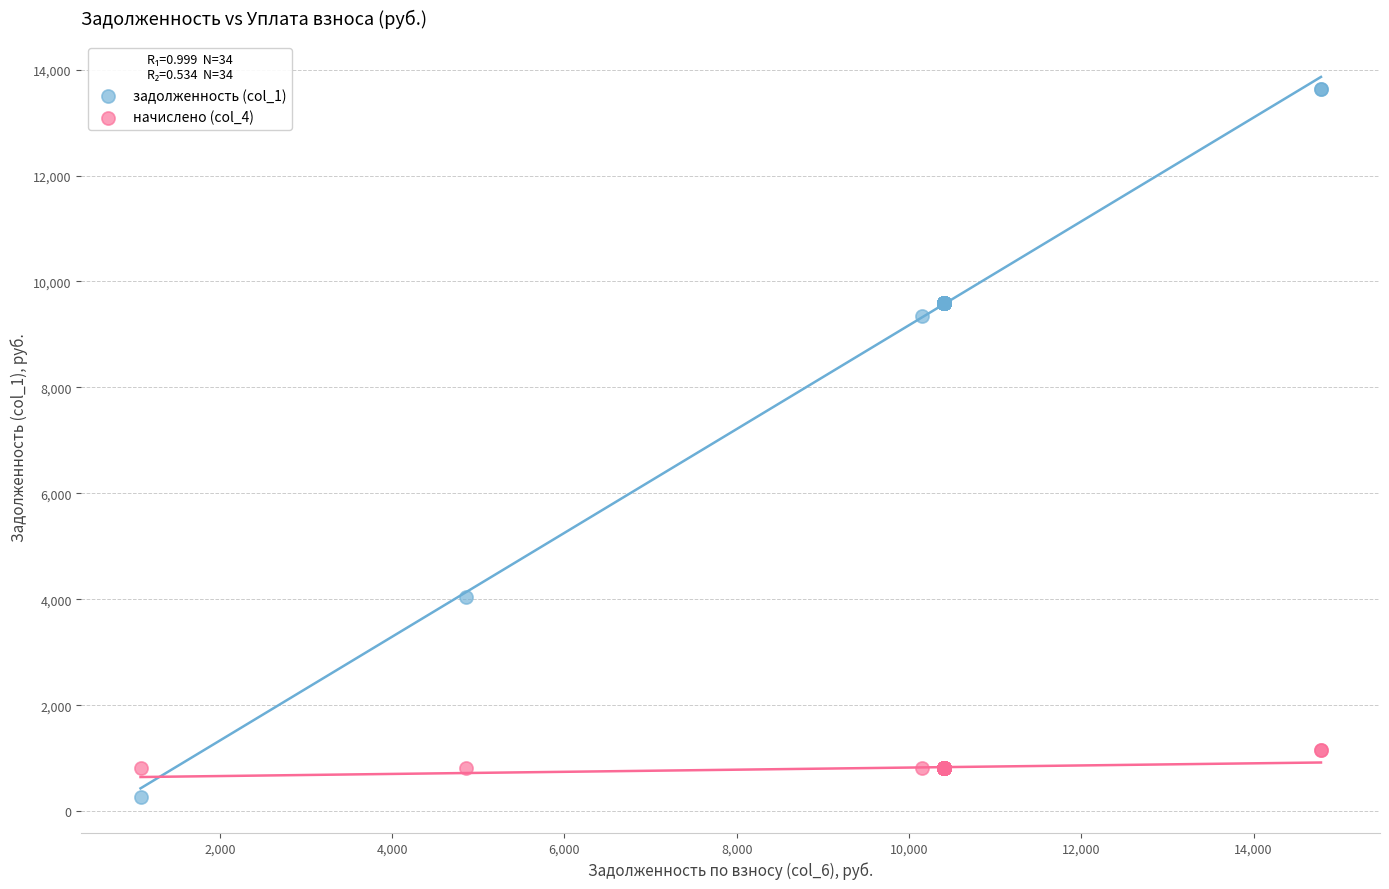

In the задолженность (col_1) series, what Y value is closest to 6951?

9340.0